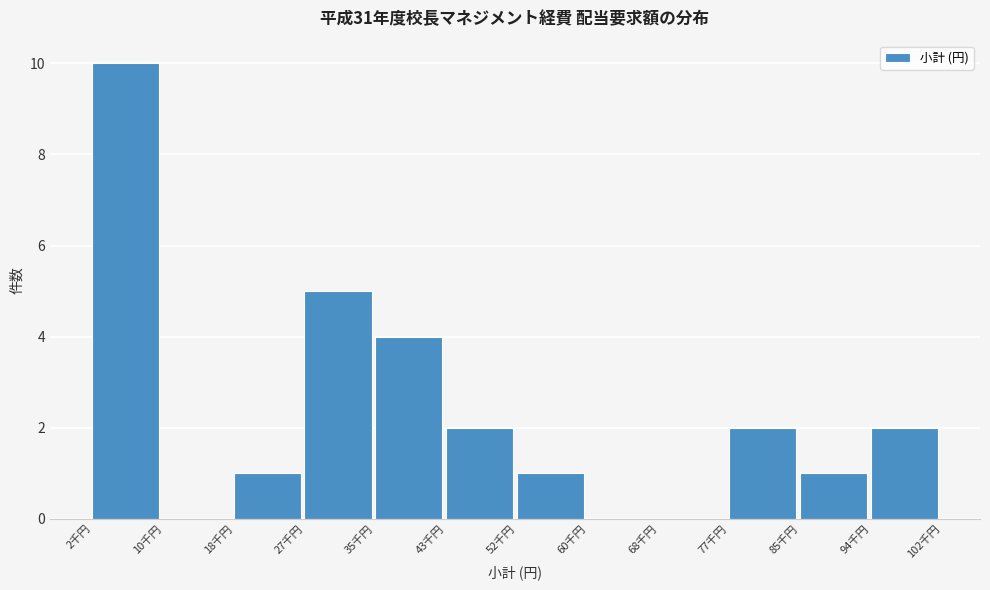

Reading left to right, transcribe all the data shown in this chart.

2千円=10	10千円=0	18千円=1	27千円=5	35千円=4	43千円=2	52千円=1	60千円=0	68千円=0	77千円=2	85千円=1	94千円=2